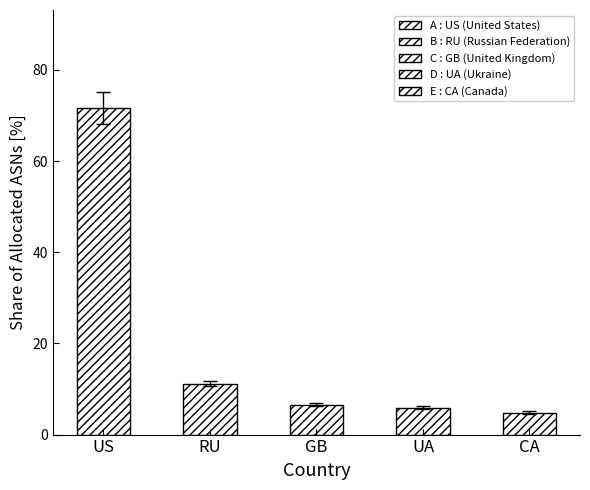

Approximately how many times larger is the value at RU compared to US?

0.2